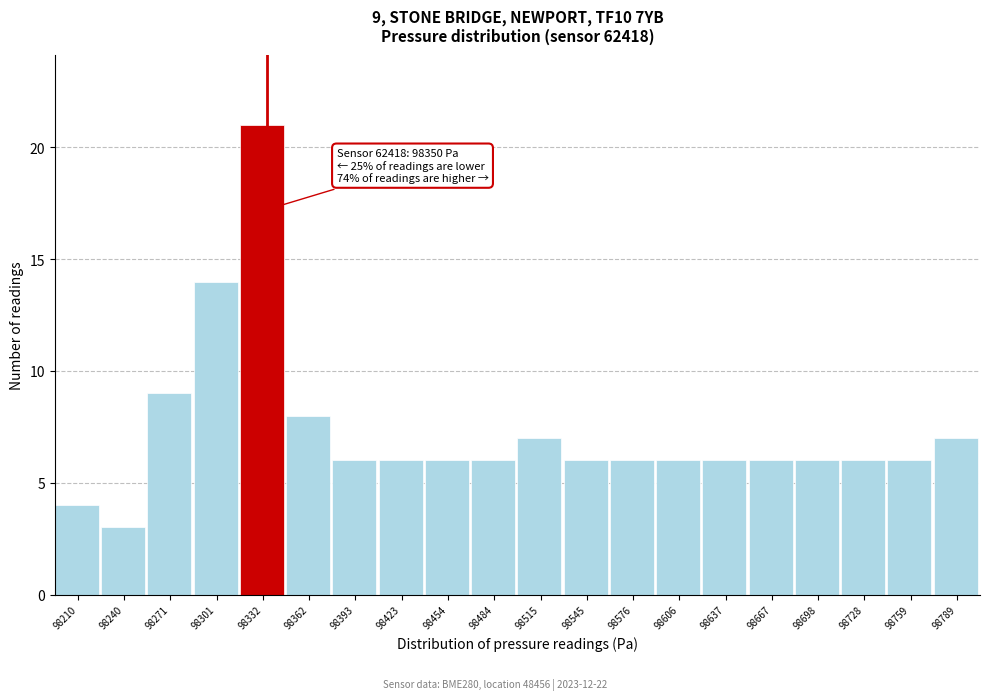

Reading left to right, list all the values displayed in this chart.

4	3	9	14	21	8	6	6	6	6	7	6	6	6	6	6	6	6	6	7